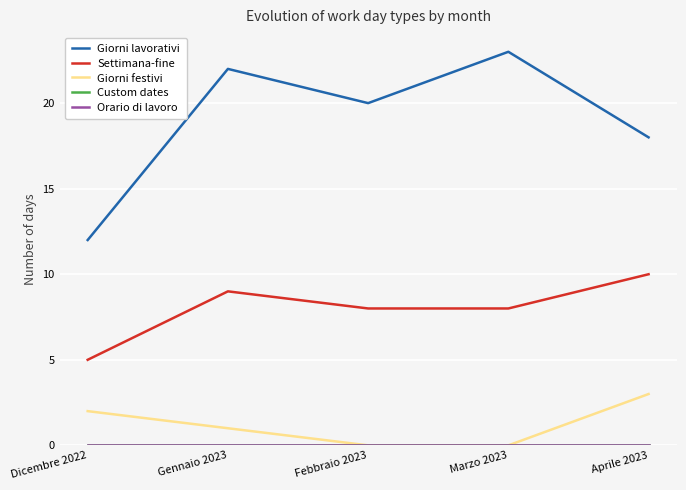

Which series has the largest range (max minus min)?

Giorni lavorativi